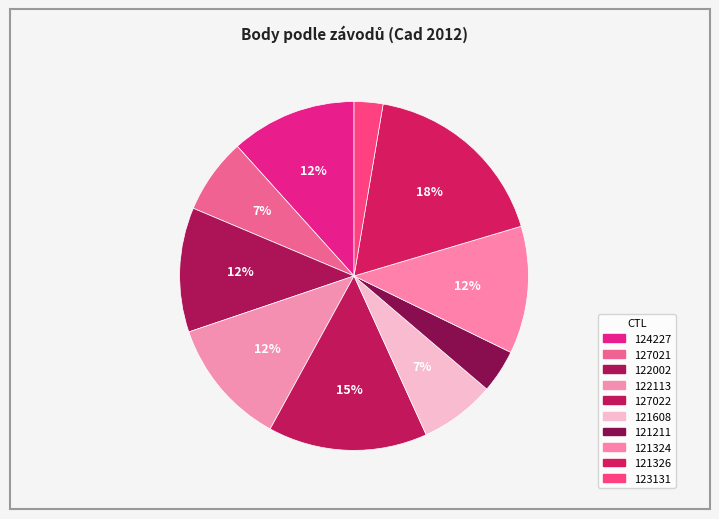

Which slice is the largest?

121326